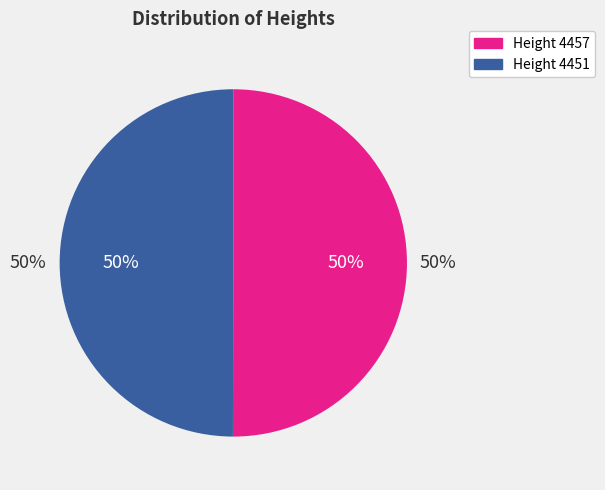

What is the majority slice?

4457